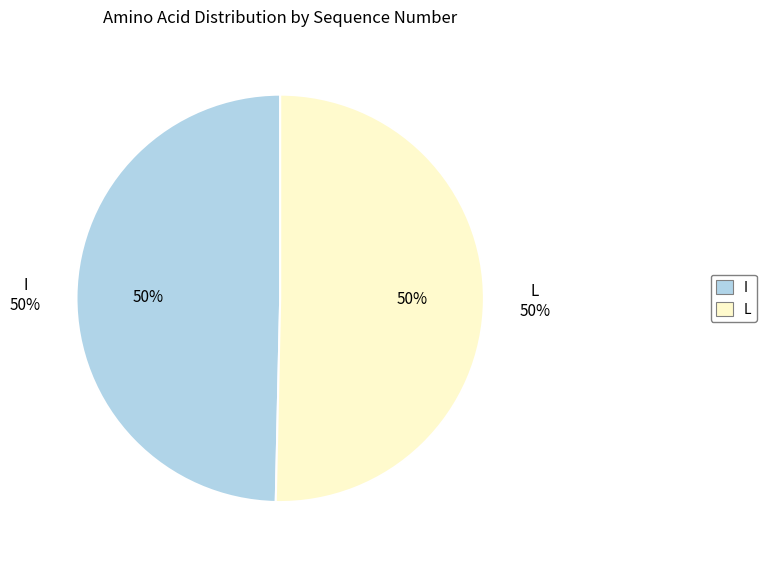

The I slice represents 50% of the pie. True or false?

True